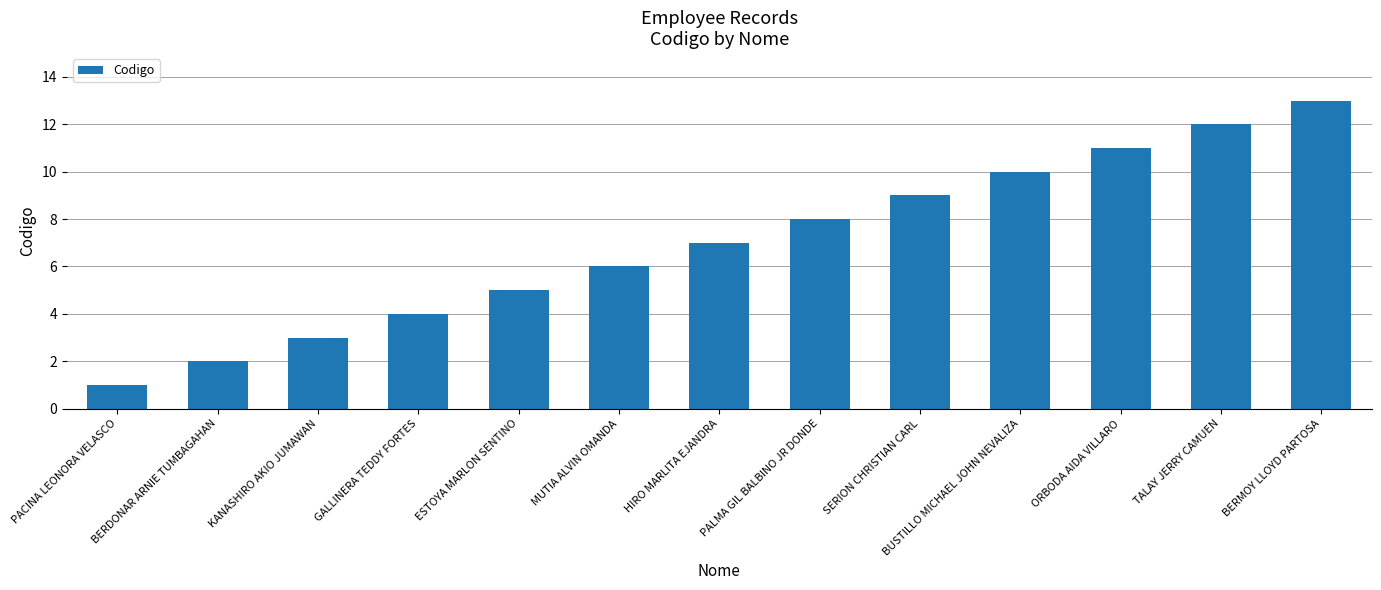

What is the label of the 12th bar from the right?

BERDONAR ARNIE TUMBAGAHAN